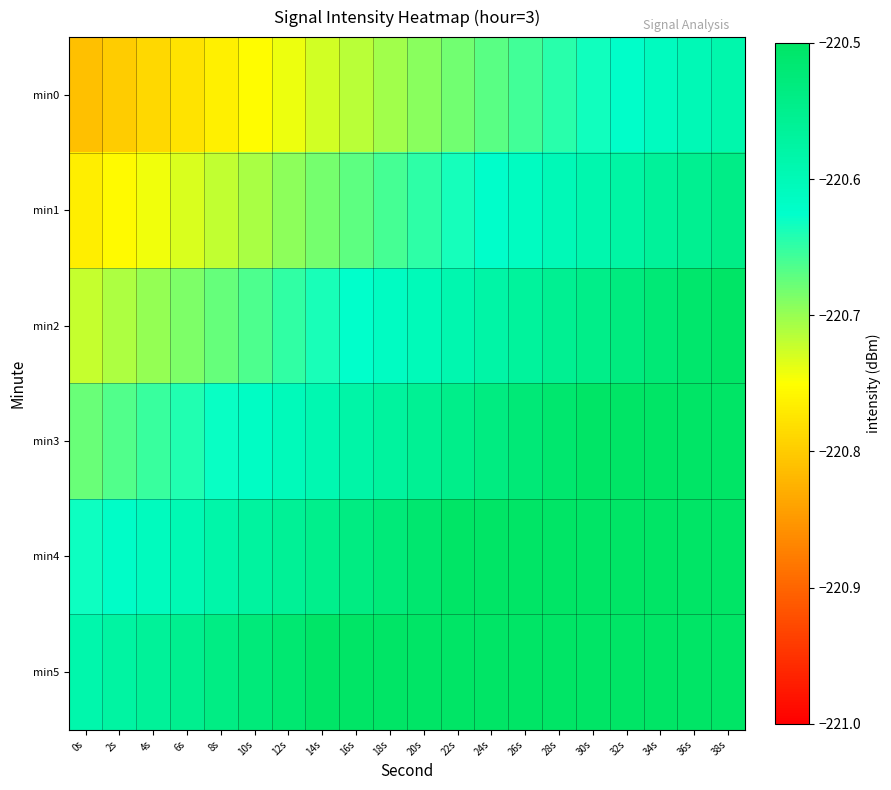

Between 2s and 12s, which is larger?

12s